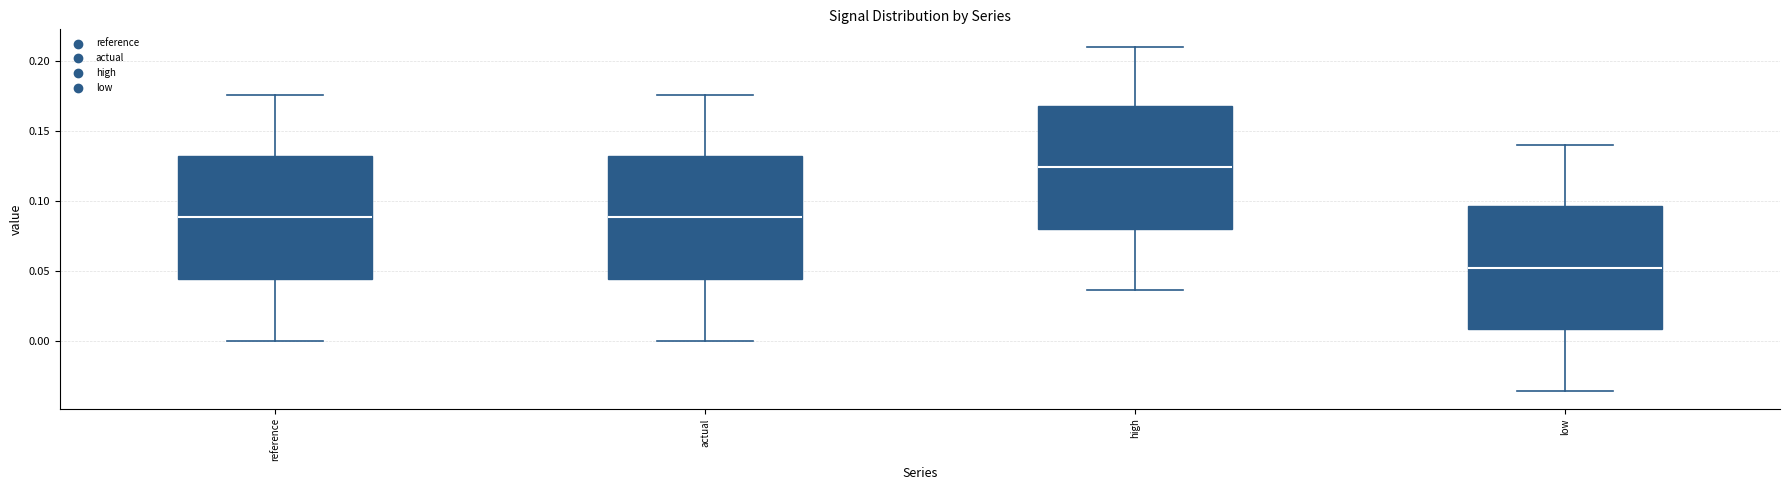

Where is the upper edge of the box for high on the y-axis? The values are not printed on the chart, so give them approximately, as read against the axis.

0.165